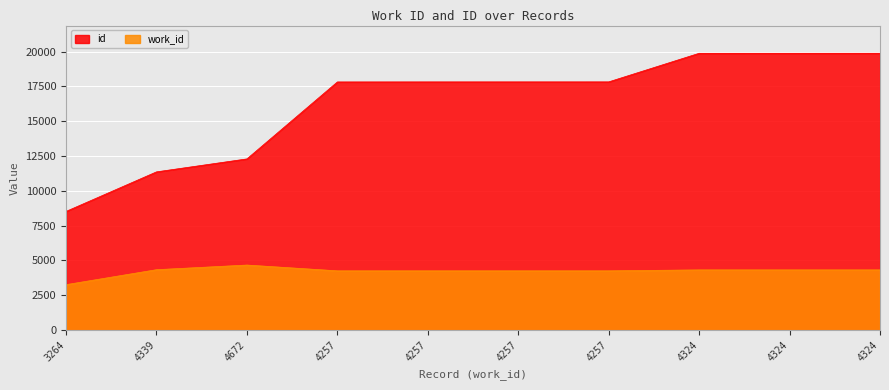

What is the approximate value of id at 4339, to the nearest 10?

11360